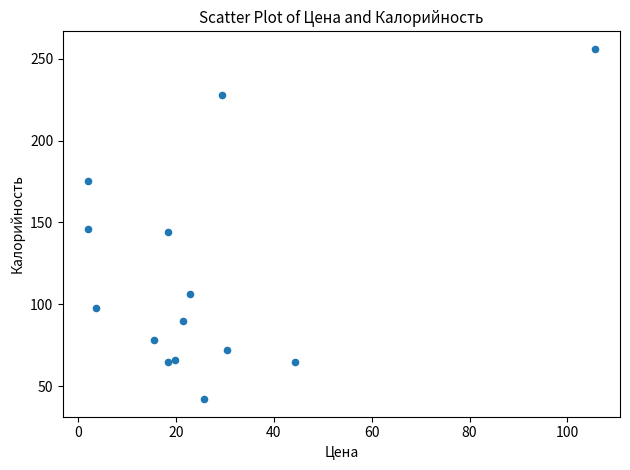

What is the range of Y values (max minus min)?

214